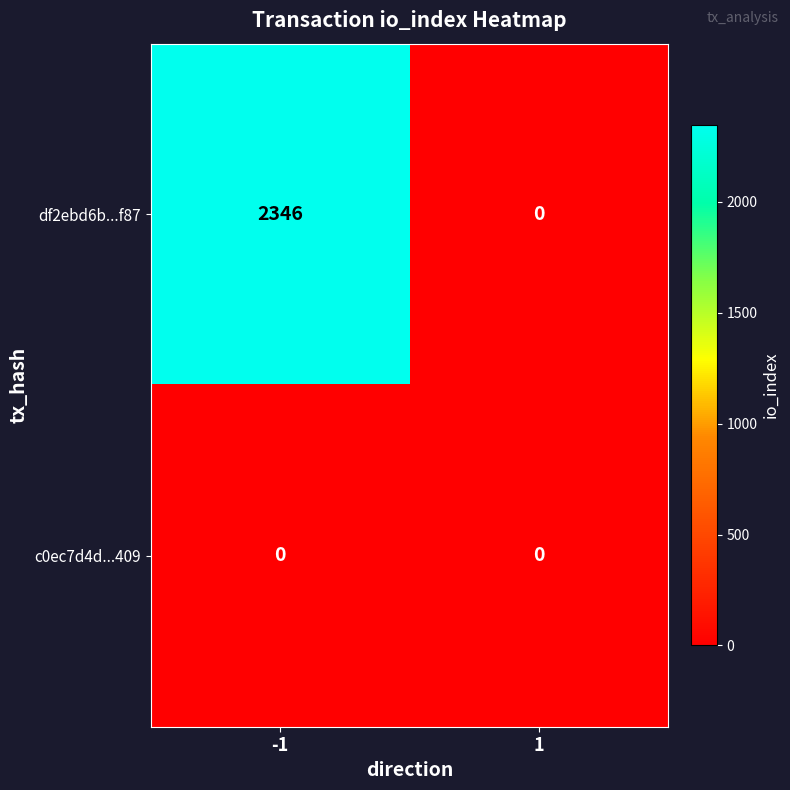

How many distinct data groups are displayed?

2